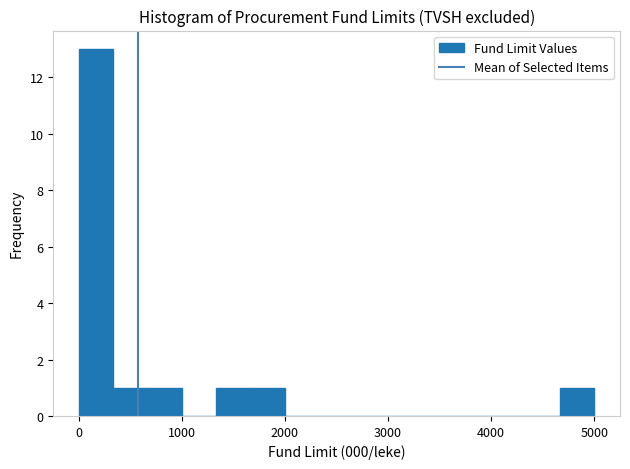

Around what value on the x-axis is the tallest bar? Give the approximate position of its centre, as read against the axis.

200